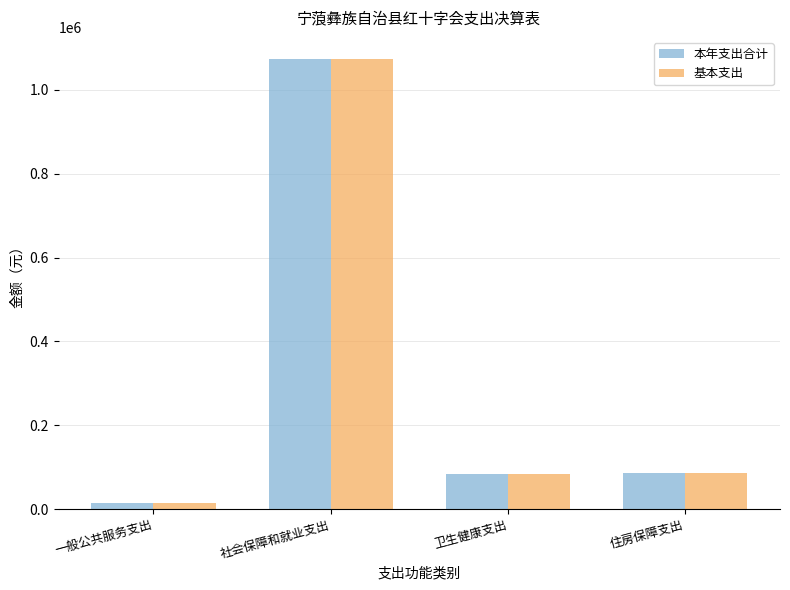

At which category is the sum across all series the highest?

社会保障和就业支出